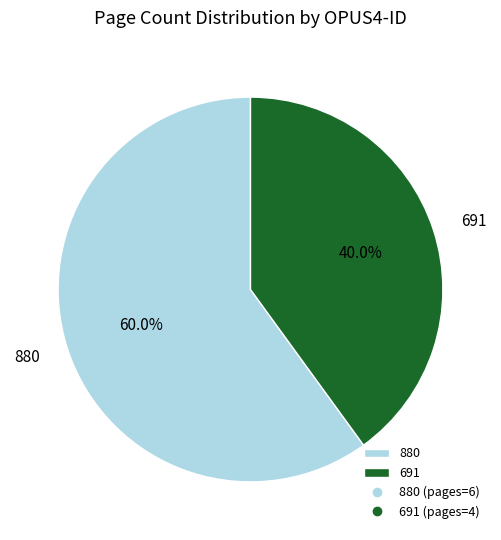

Is 691 the majority of the pie?

No